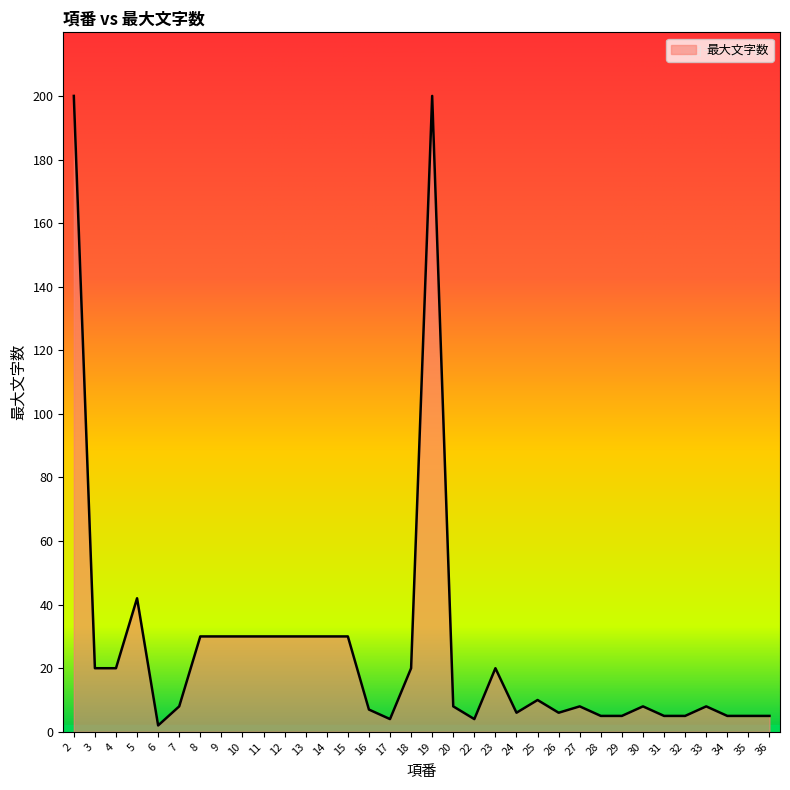

What is the greatest value displayed?

200